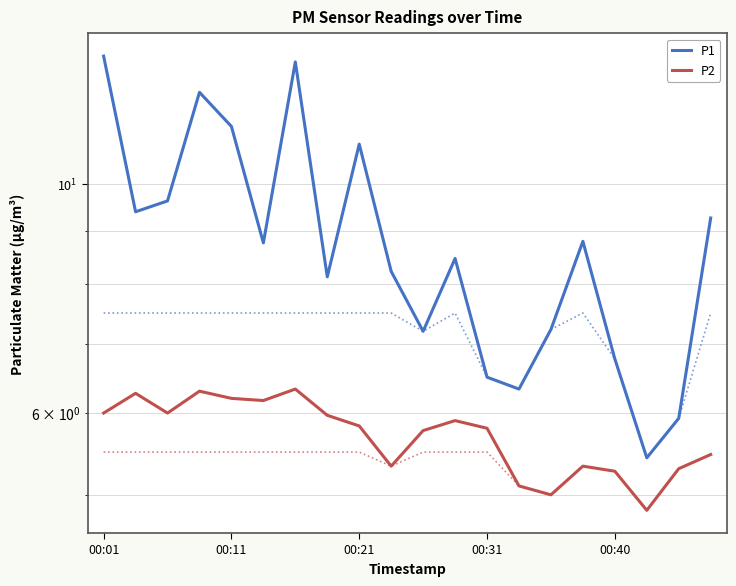

Is it true that P1 equals 21.7 at 6?

False